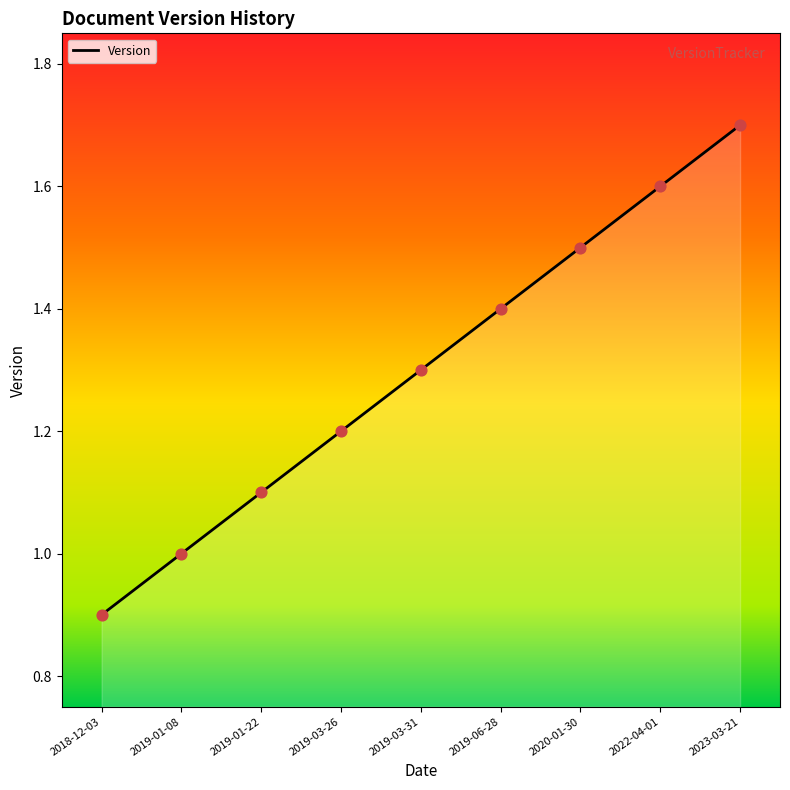

Between 2019-01-08 and 2019-03-26, which is larger?

2019-03-26